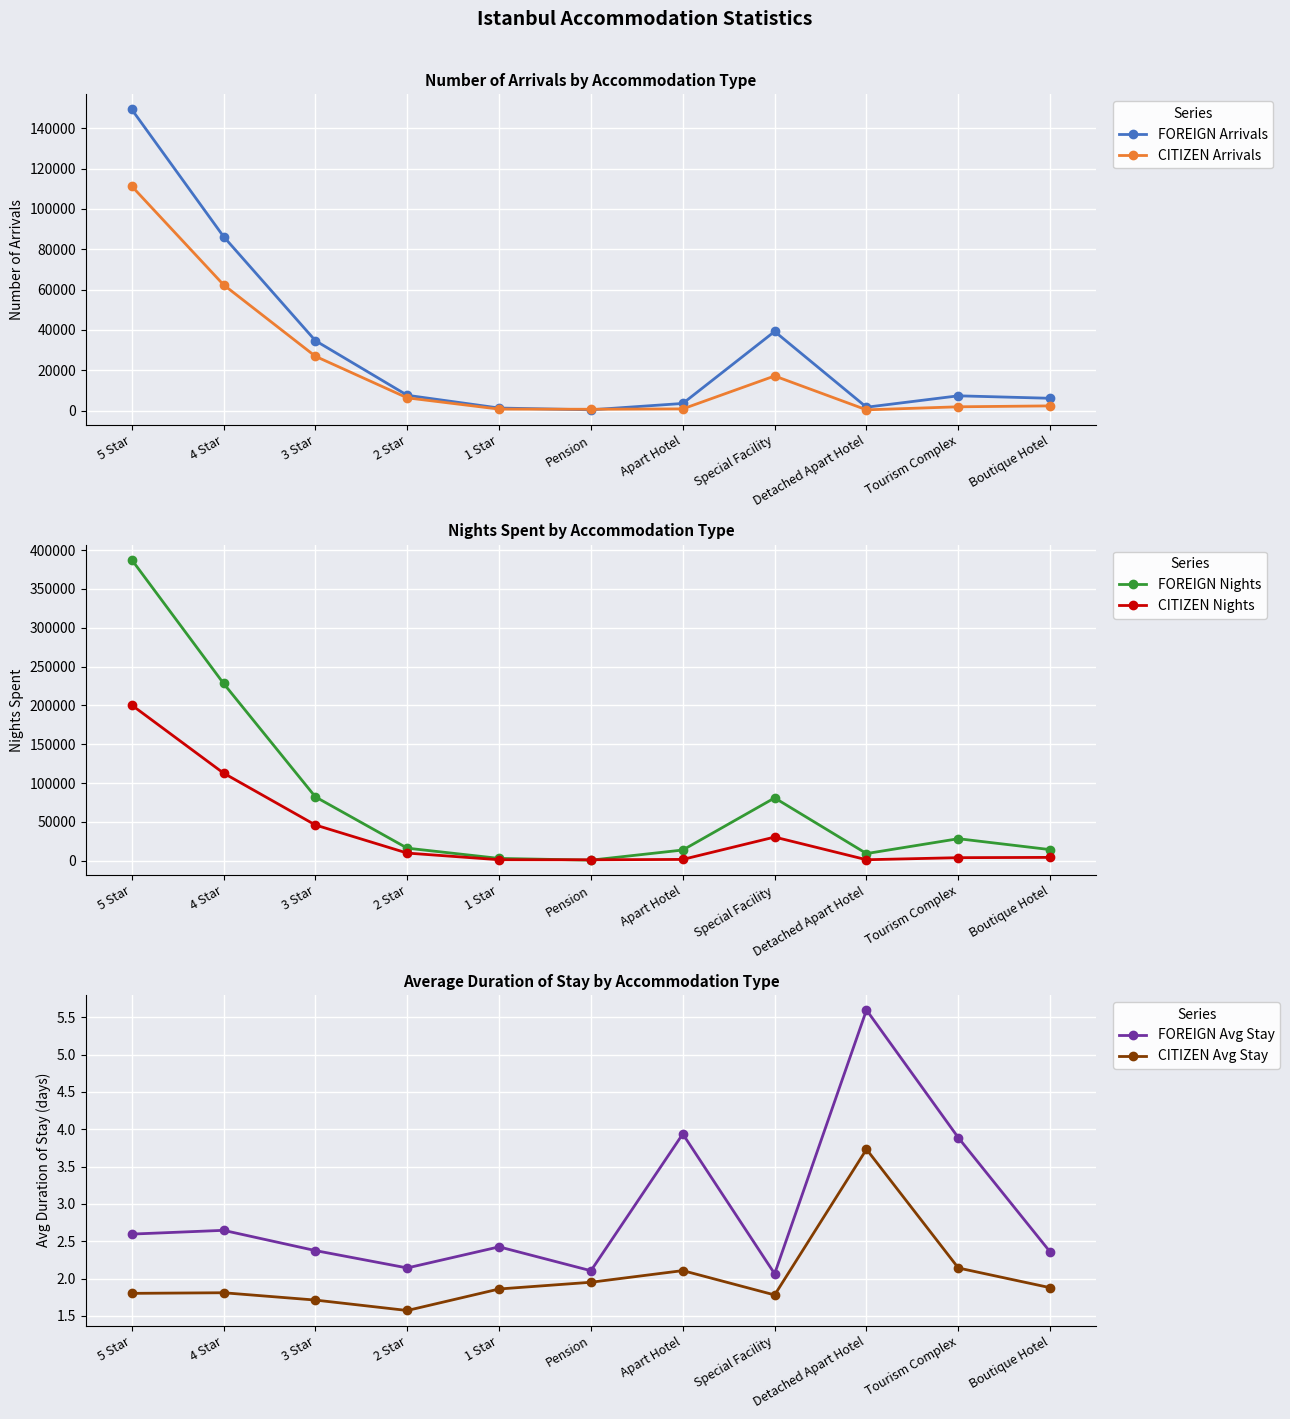

Is it true that FOREIGN Arrivals equals 2397.1 at Boutique Hotel?

False